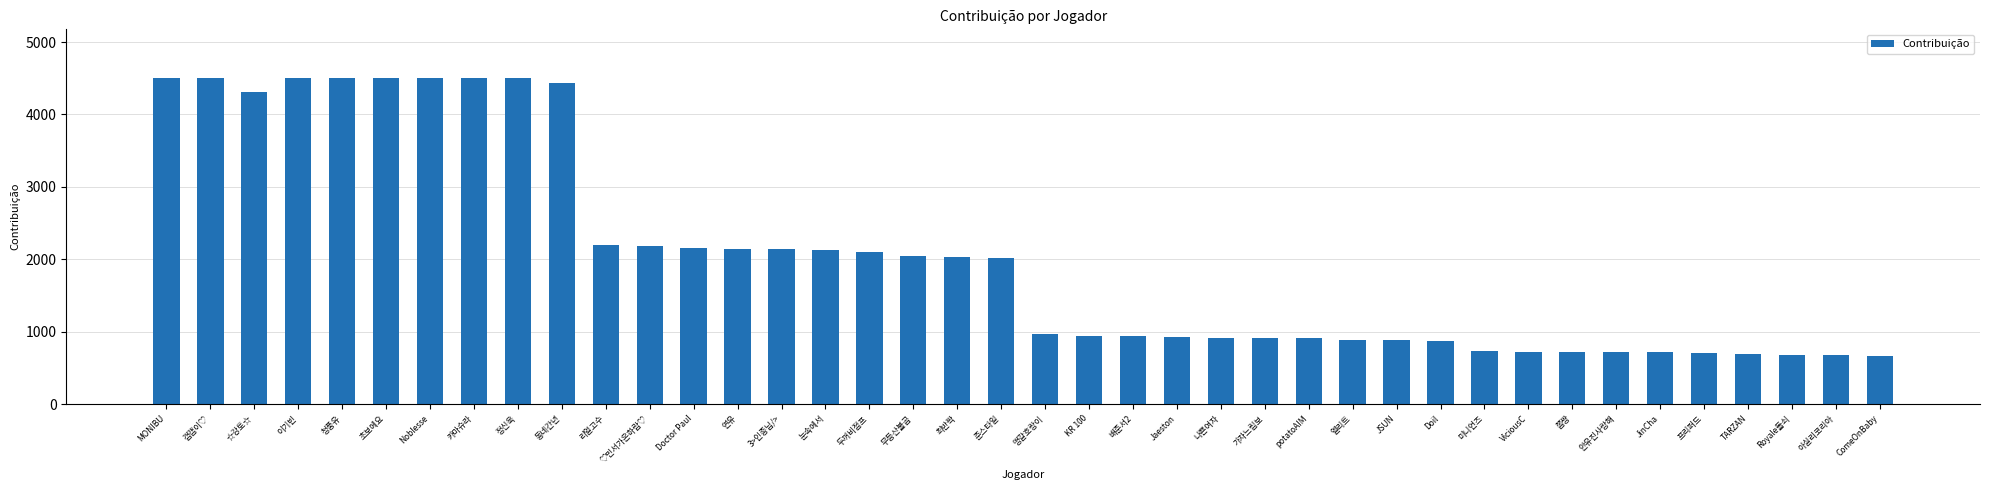

Does the chart contain any negative values?

No